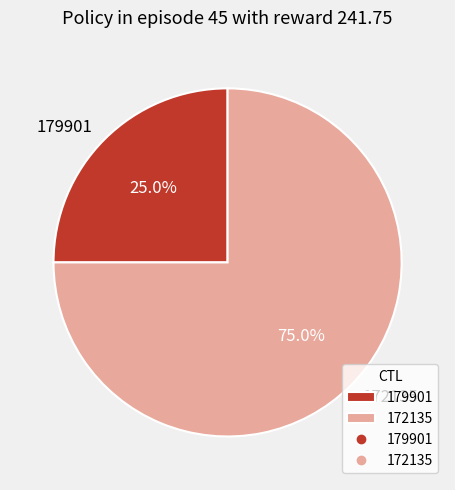

What percentage do 179901 and 172135 together represent?

100.0%